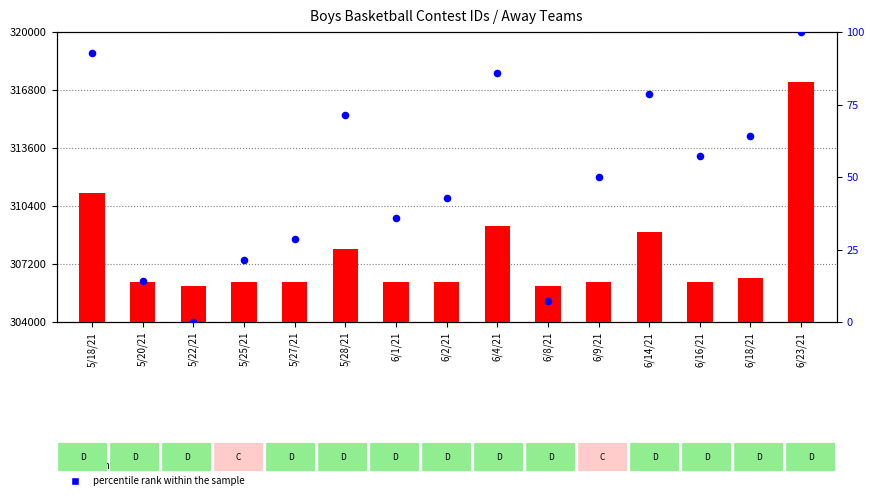

Which series has the widest spread of Y values?

contest id